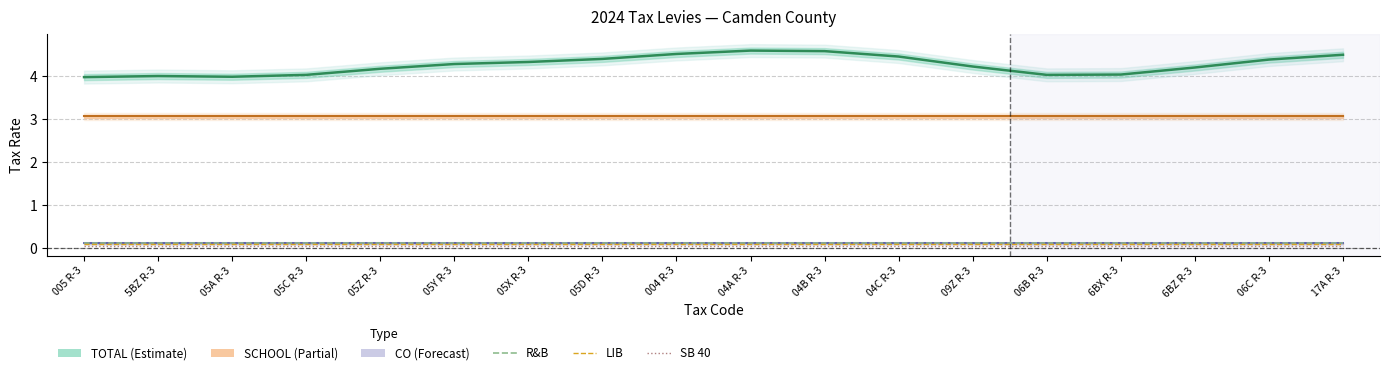

What is the greatest value displayed?

4.6